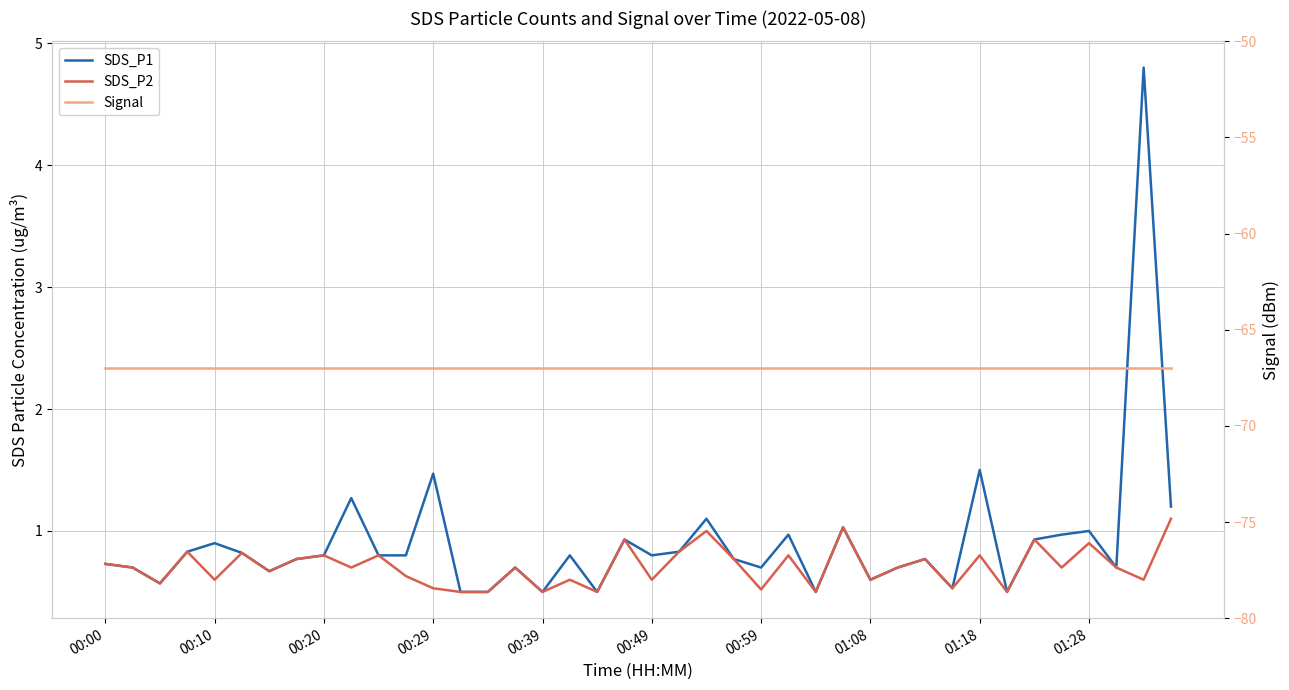

Where is SDS_P1 nearest to the value 2?

01:18